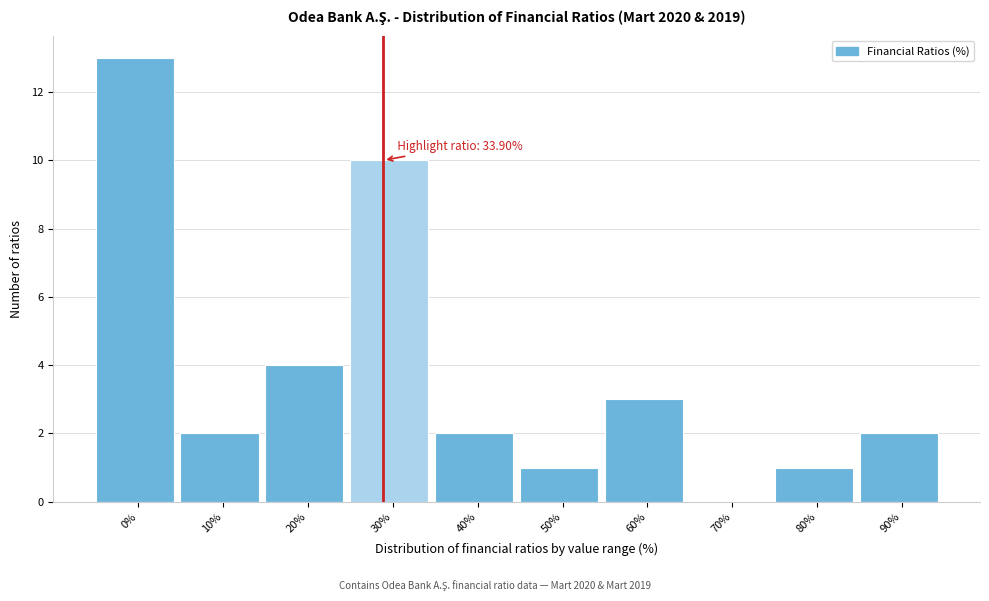

Reading left to right, extract all data points from this chart.

0%=13	10%=2	20%=4	30%=10	40%=2	50%=1	60%=3	70%=0	80%=1	90%=2